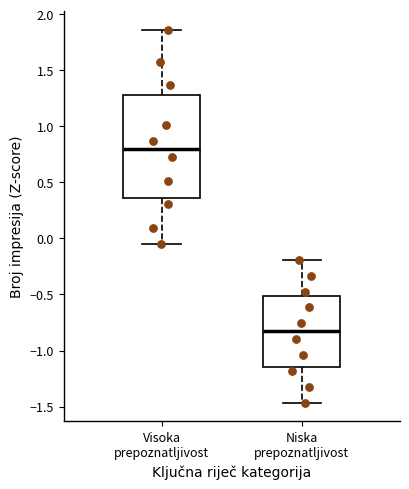

Which box has the highest median line?

Visoka prepoznatljivost